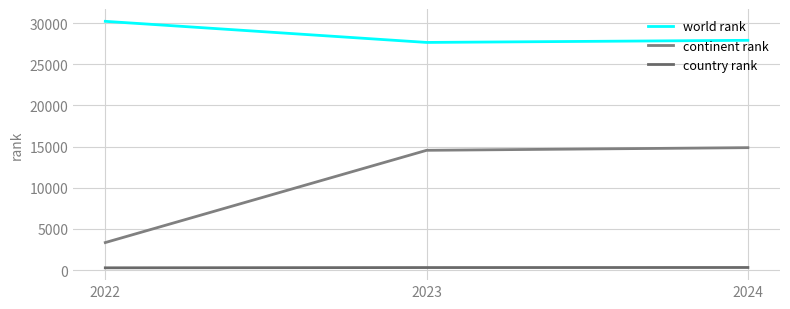

What is the approximate value of country rank at 2022?

280